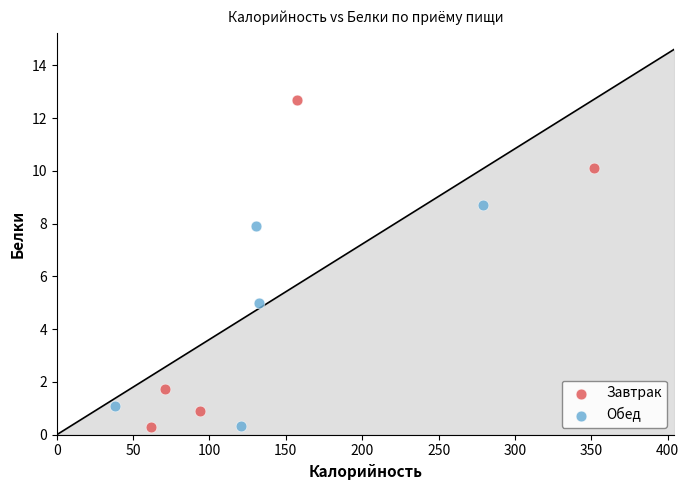

Which series contains the highest Y value?

Завтрак